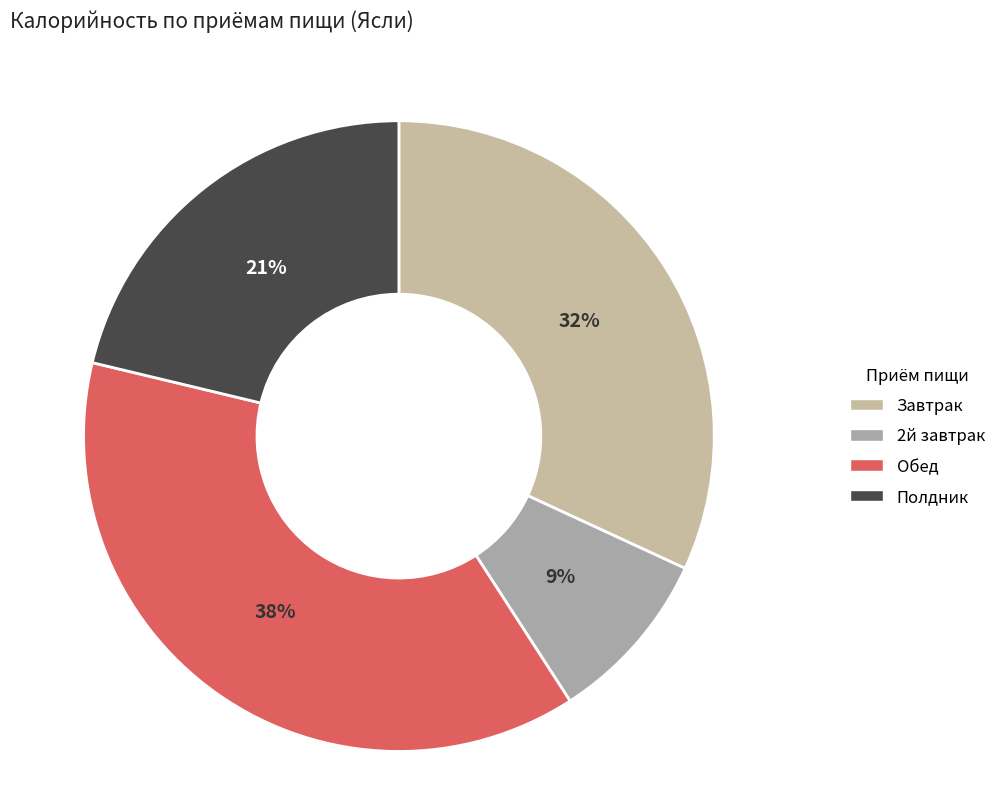

Is there any slice that represents more than half of the pie?

No